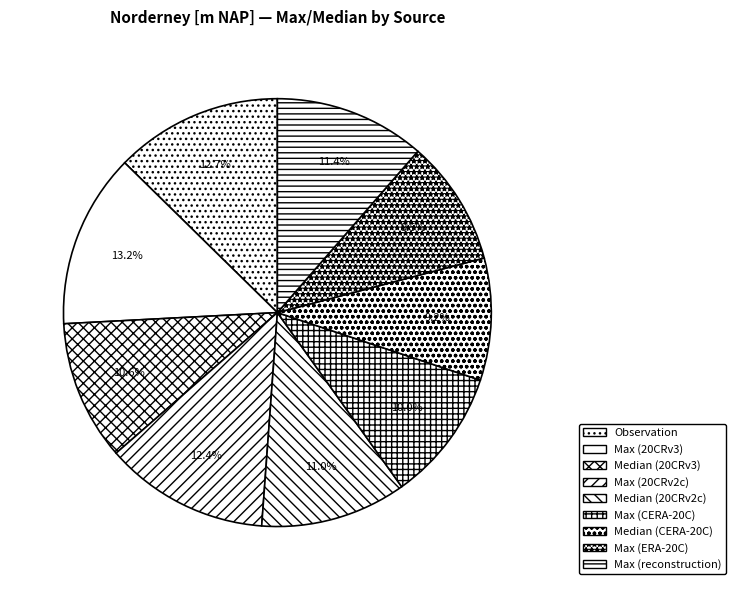

How many slices are in this pie chart?

9